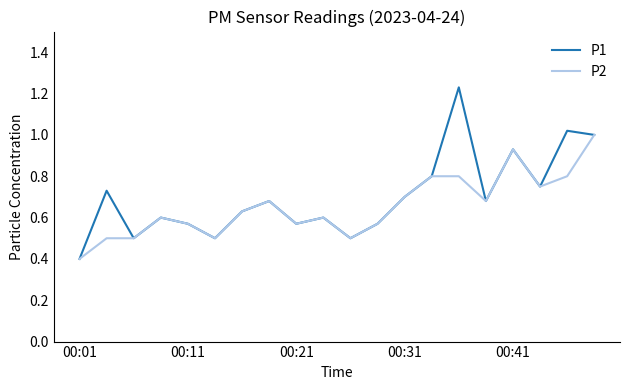

Which series has the widest spread of values?

P1